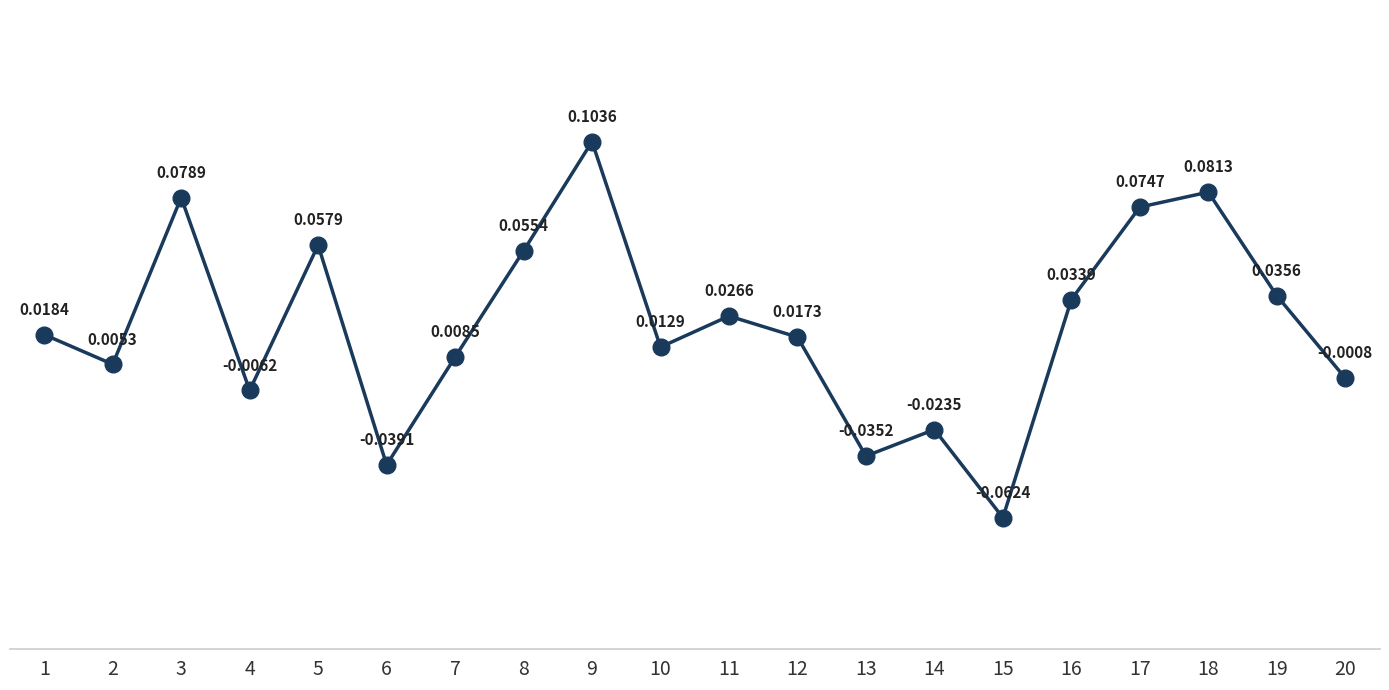

Which has a higher value, 12 or 13?

12